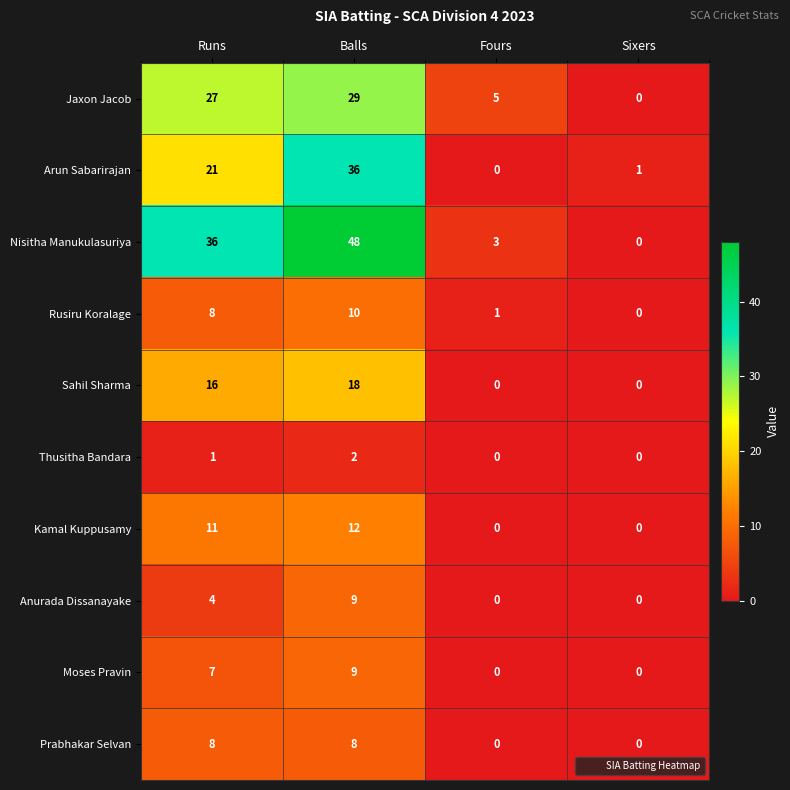

Where is Jaxon Jacob nearest to the value 14?

Fours